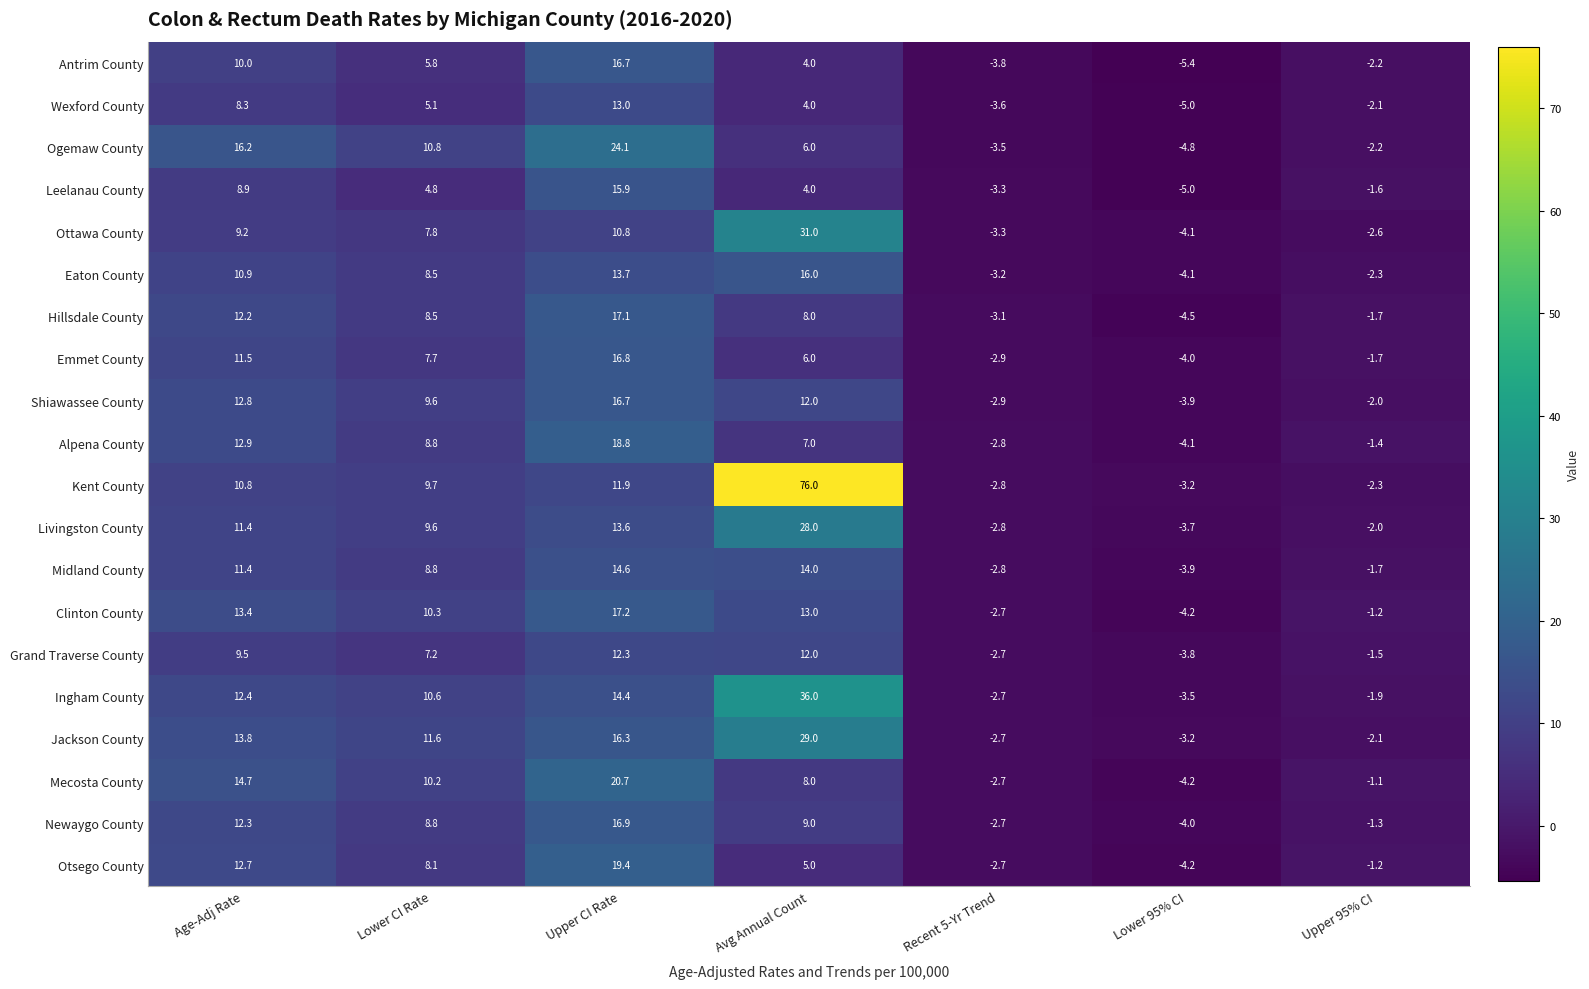

True or false: Newaygo County has a value of -0.6 at Upper 95% CI.

False